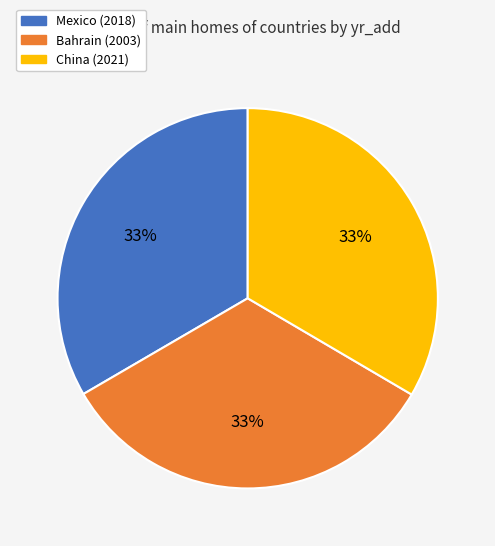

How many segments does this pie chart have?

3